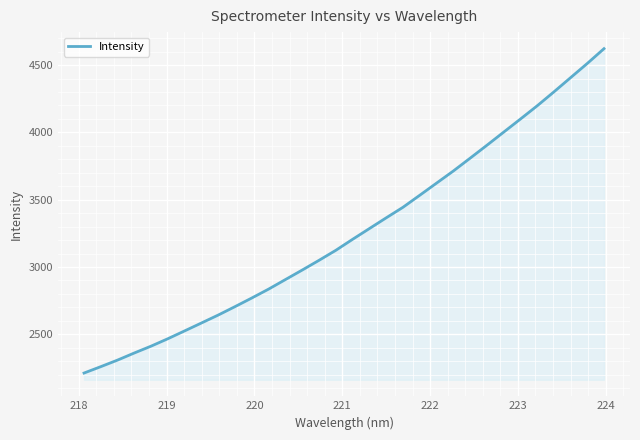

What is the difference between the maximum and minimum values?

2409.6